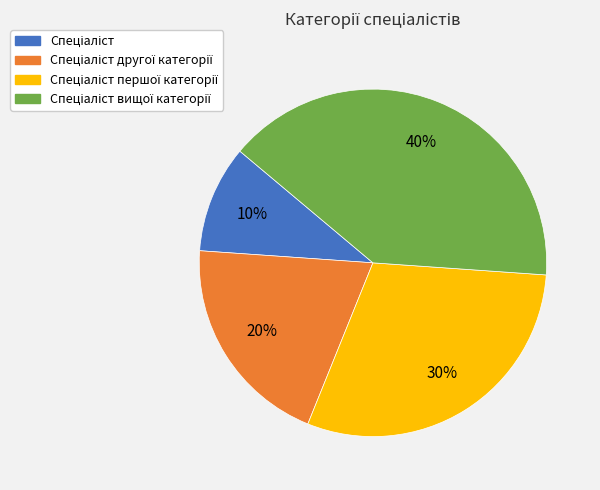

To the nearest percent, what is the average slice percentage?

25%